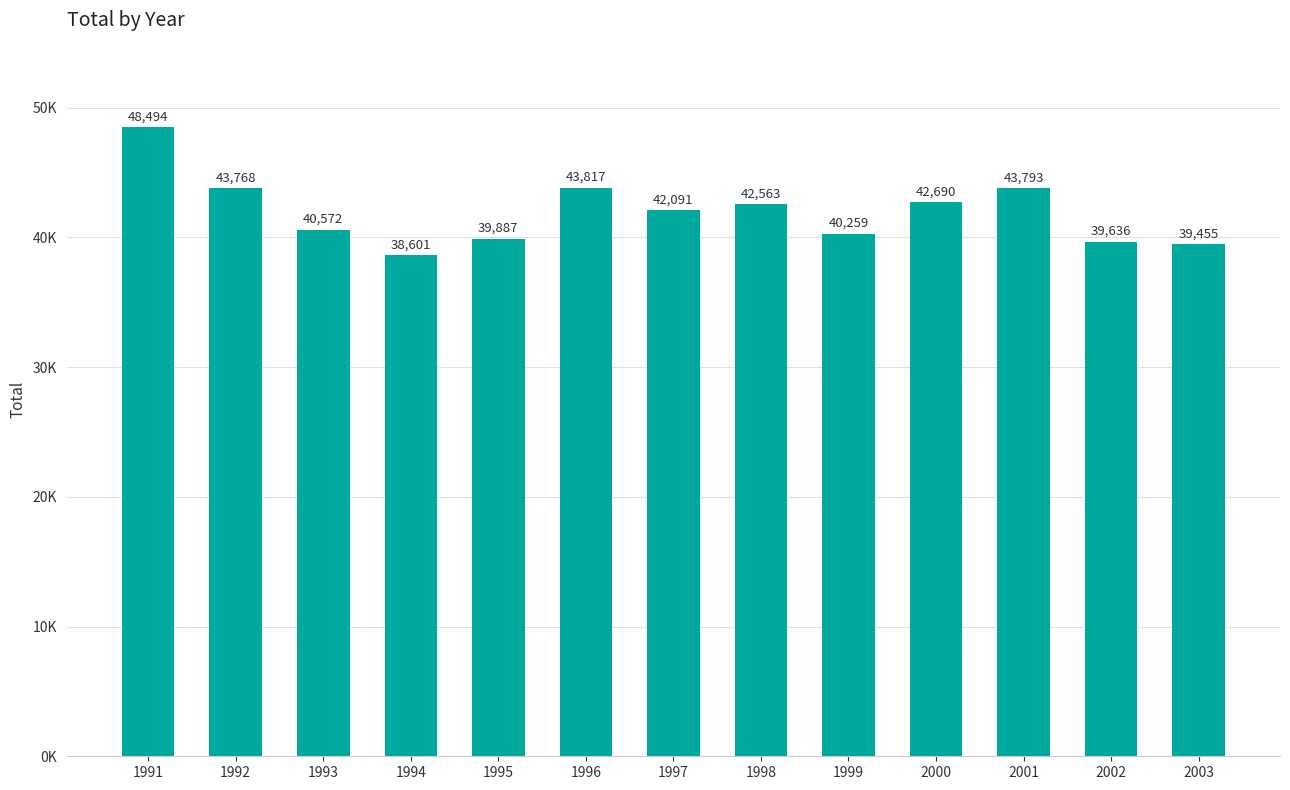

Does the chart contain any negative values?

No